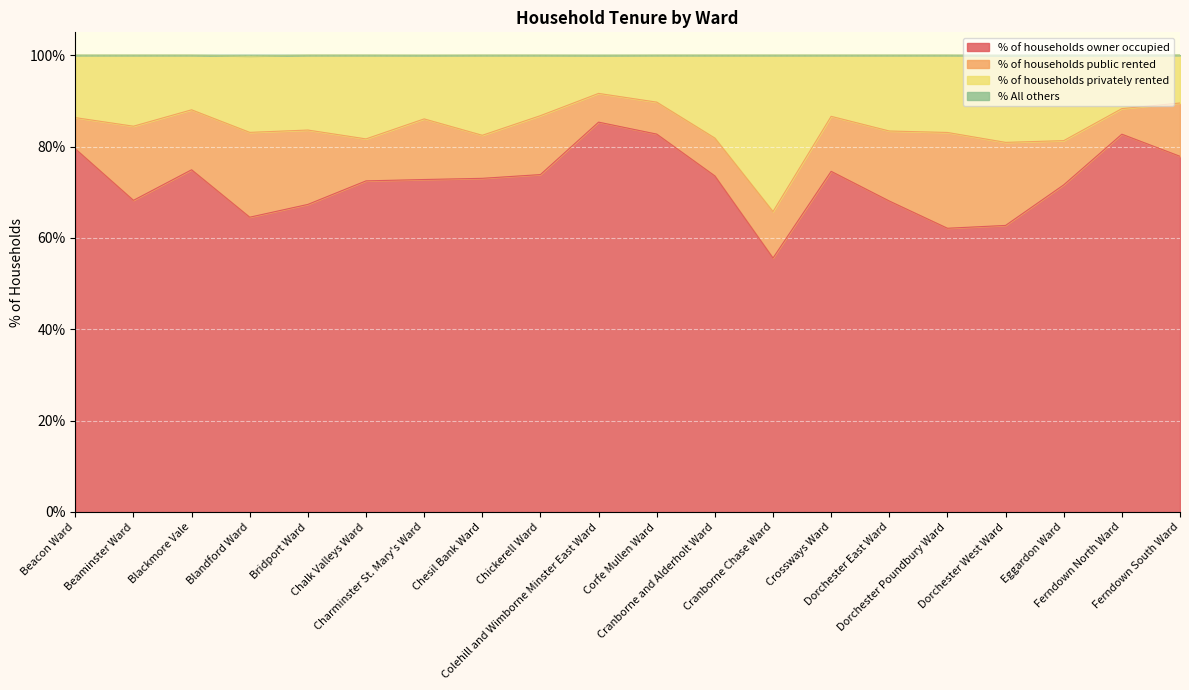

What is the maximum value for % of households owner occupied?

85.3